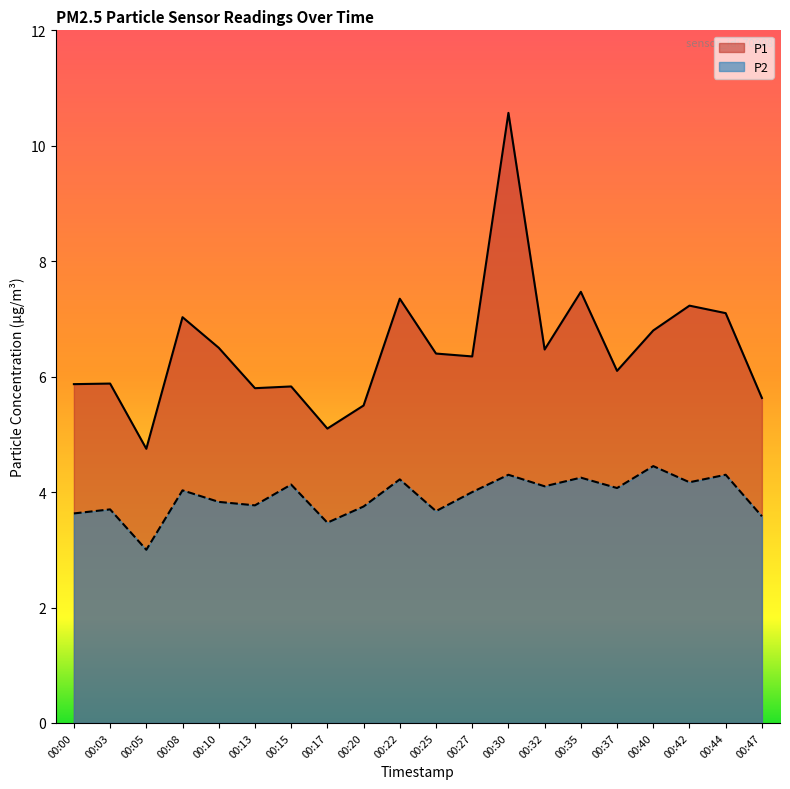

In P2, how many points are lower than both neighbors (excluding endpoints)?

7